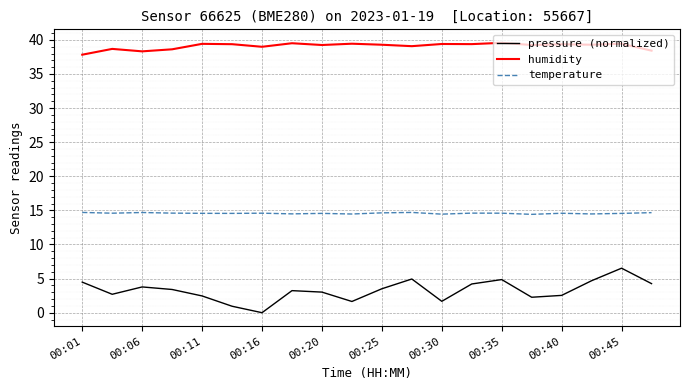

True or false: humidity and pressure (normalized) intersect in this chart.

False